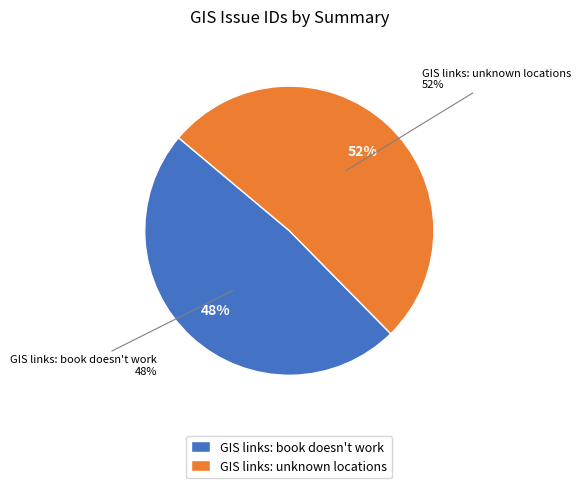

Count the number of slices in the pie.

2